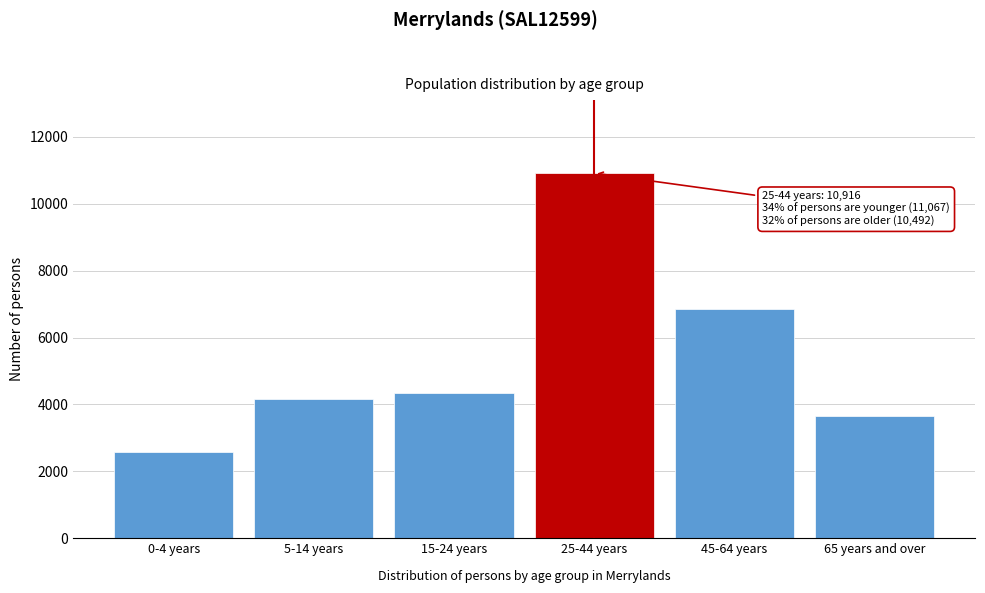

Reading right to left, list all the values displayed in this chart.

3641	6851	10916	4335	4168	2564